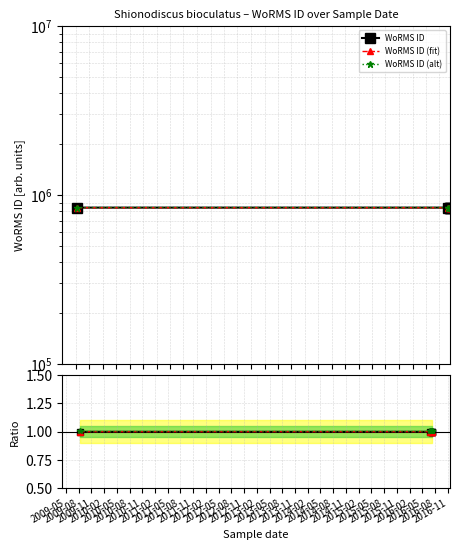

Does the chart display data point markers on the line(s)?

Yes